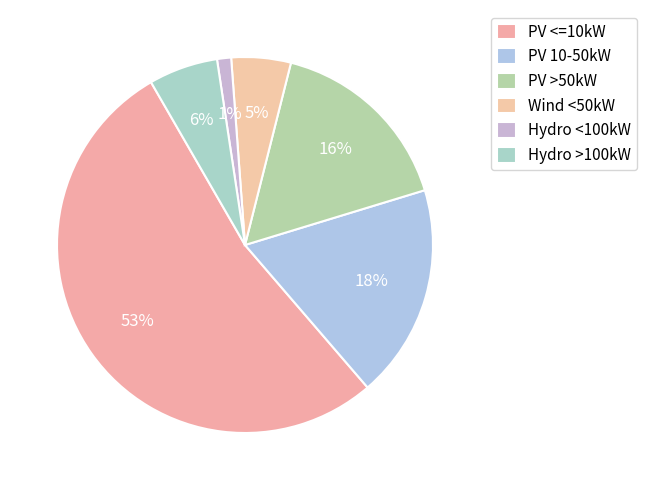

Does PV 10-50kW account for over 50% of the chart?

No